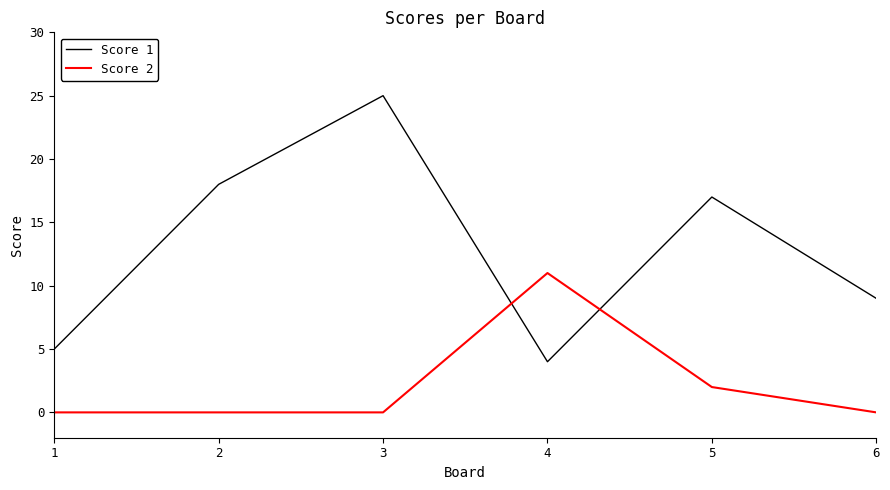

Reading left to right, transcribe all the data shown in this chart.

Score 1: 1=5	2=18	3=25	4=4	5=17	6=9
Score 2: 1=0	2=0	3=0	4=11	5=2	6=0